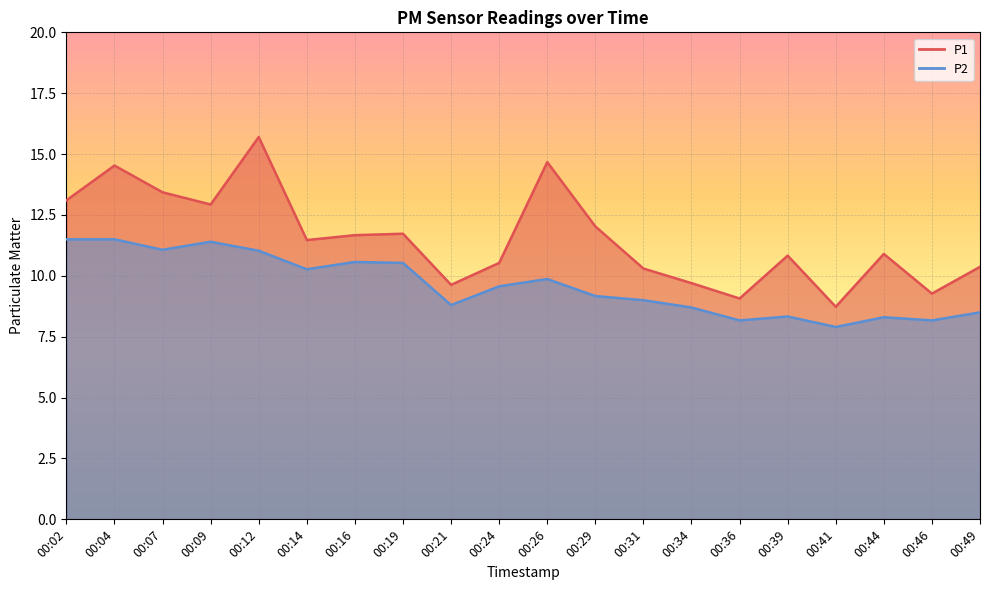

How many data points in P2 are above 9?

11